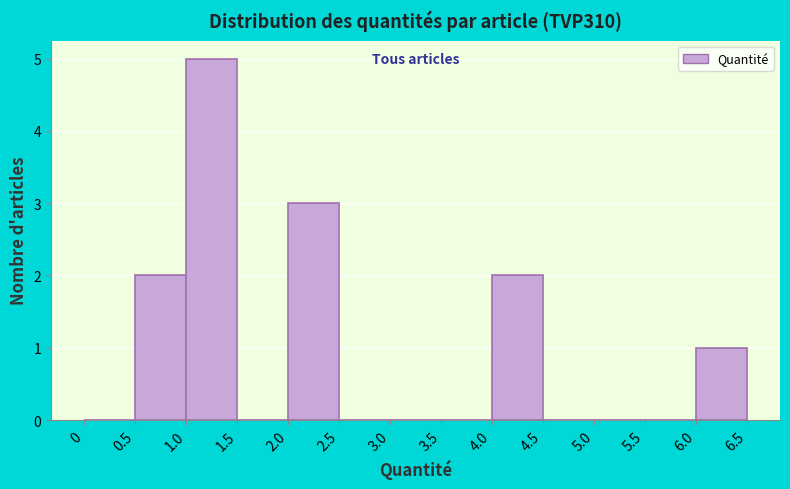

Reading left to right, list every bar in this chart as the range it spans on the x-axis followed by its height. The values are not printed on the chart, so give them approximately, as read against the axis.

0 to 0.5: 0
0.5 to 1.0: 2
1.0 to 1.5: 5
1.5 to 2.0: 0
2.0 to 2.5: 3
2.5 to 3.0: 0
3.0 to 3.5: 0
3.5 to 4.0: 0
4.0 to 4.5: 2
4.5 to 5.0: 0
5.0 to 5.5: 0
5.5 to 6.0: 0
6.0 to 6.5: 1